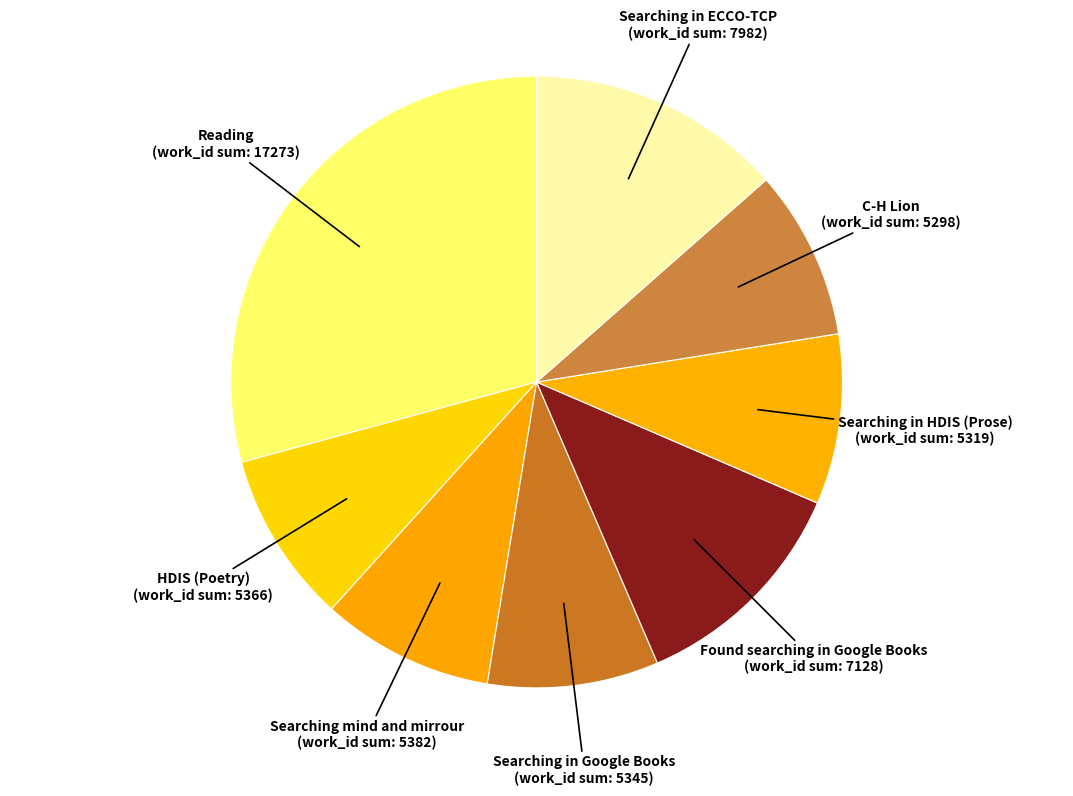

Combined, do C-H Lion and Found searching in Google Books account for over 50%?

No